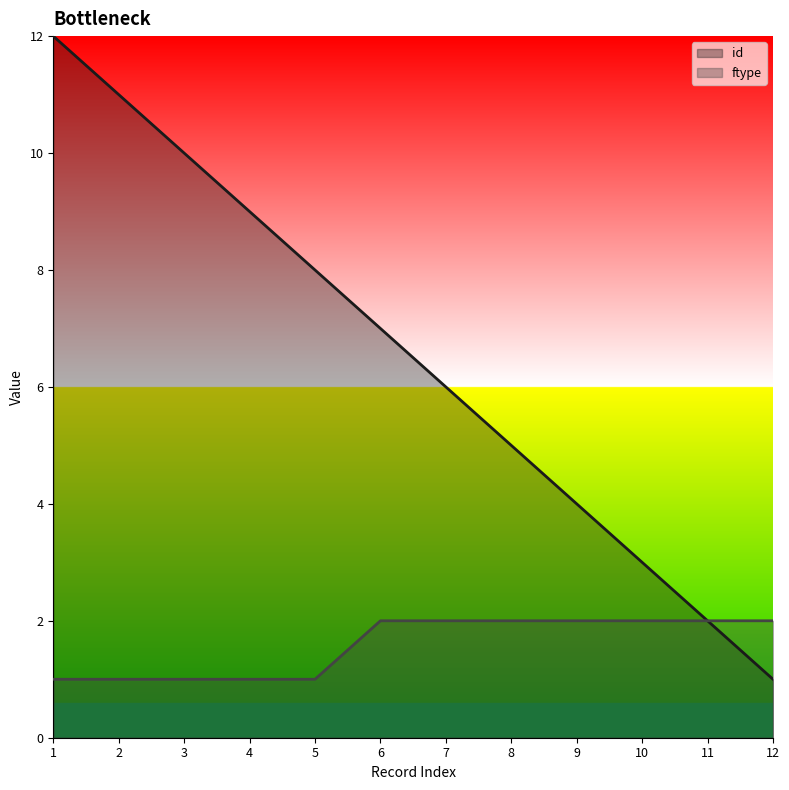

What is the sum of the ftype values at 10 and 4?

3